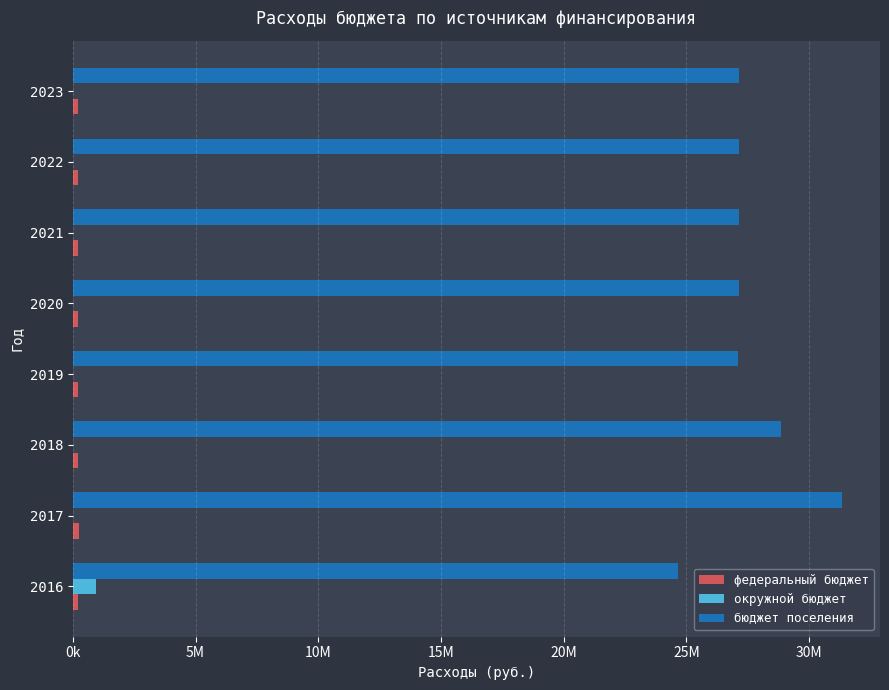

Reading left to right, extract all data points from this chart.

федеральный бюджет: 210400.0	242699.0	231700.0	214000.0	227300.0	227300.0	227300.0	227300.0
окружной бюджет: 950224.6	0.0	0.0	0.0	0.0	0.0	0.0	0.0
бюджет поселения: 24672287.2	31320699.2	28850200.0	27083400.0	27145200.0	27145200.0	27145200.0	27145200.0